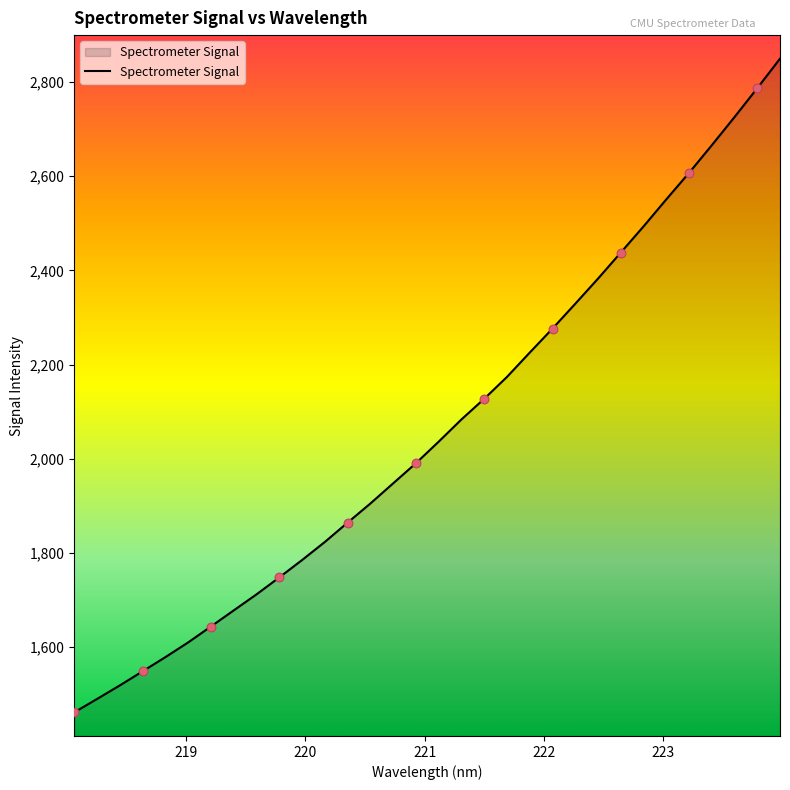

What is the difference between the maximum and minimum values?

1388.2